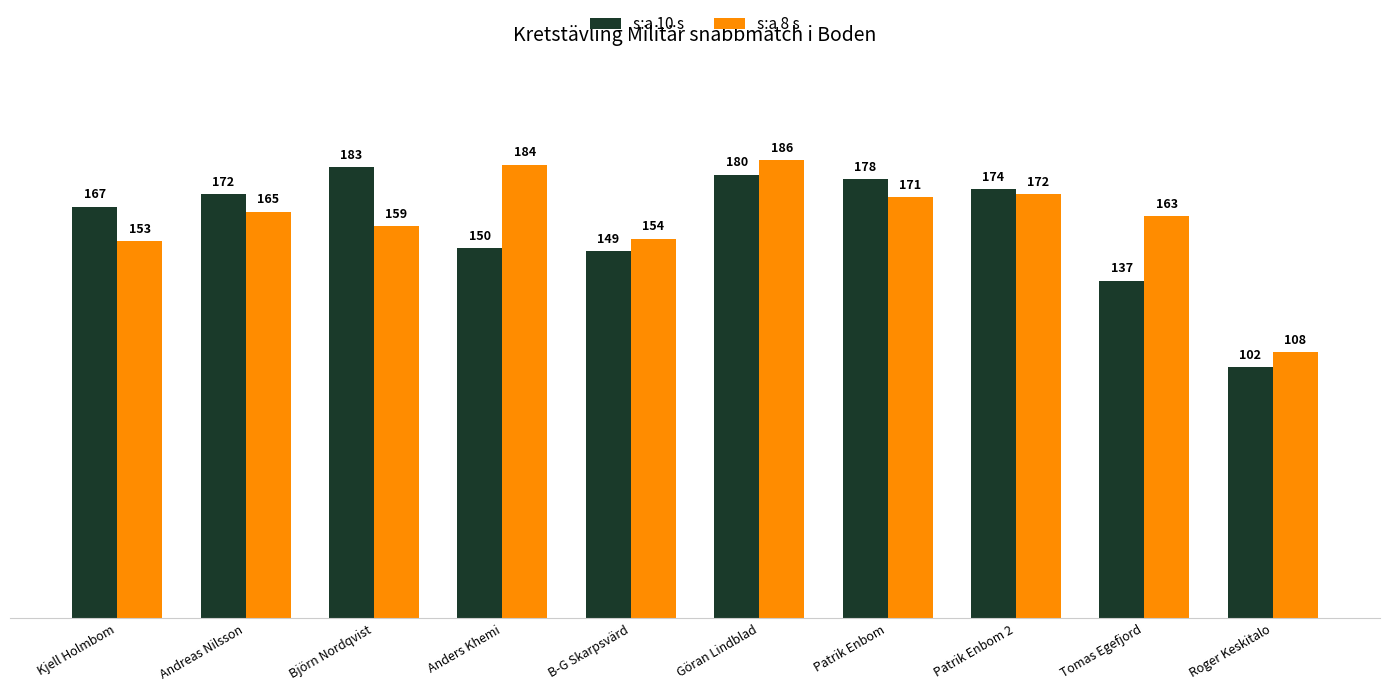

What is the difference between the highest and lowest values at Tomas Egefjord?

26